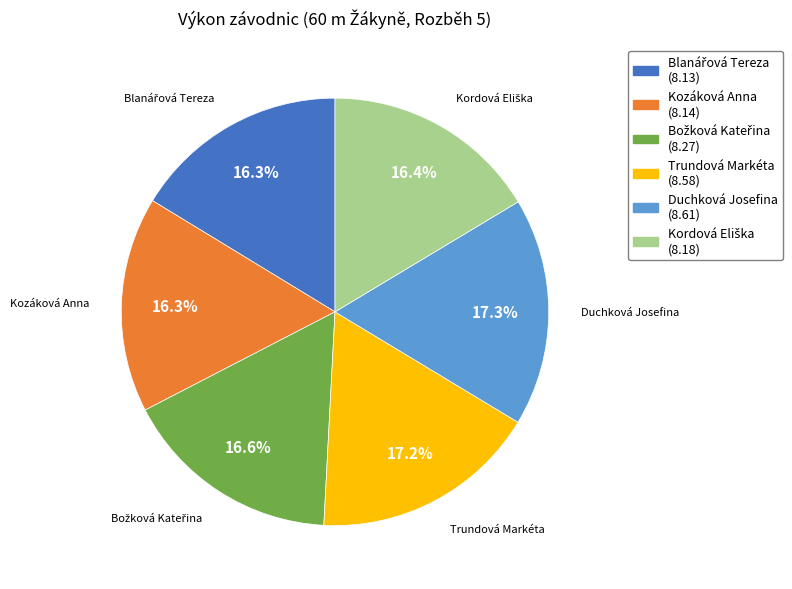

Does any single category account for the majority?

No